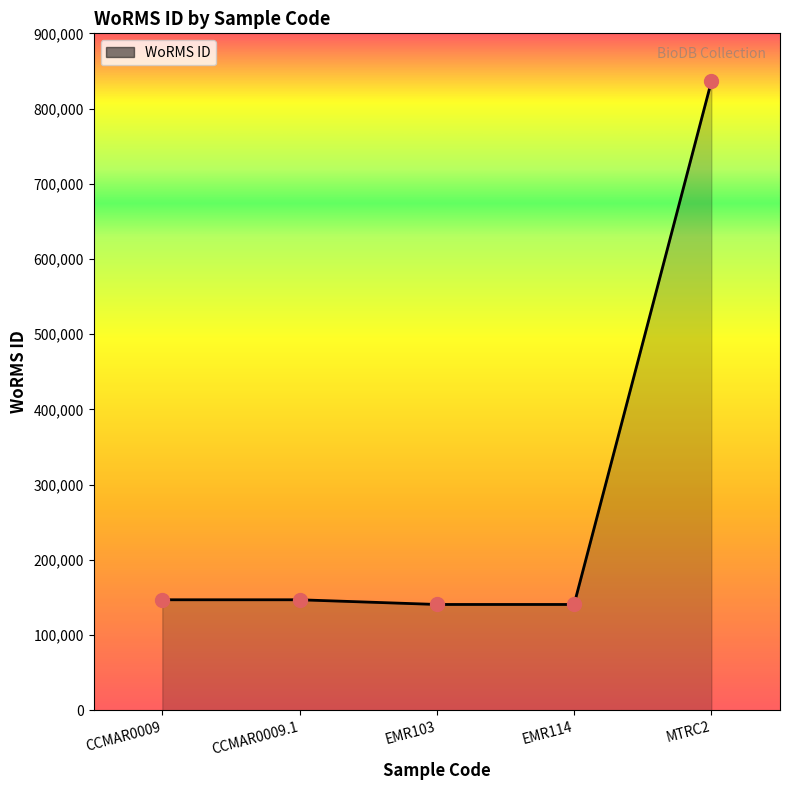

Approximately how many times larger is the value at CCMAR0009 compared to EMR103?

1.0